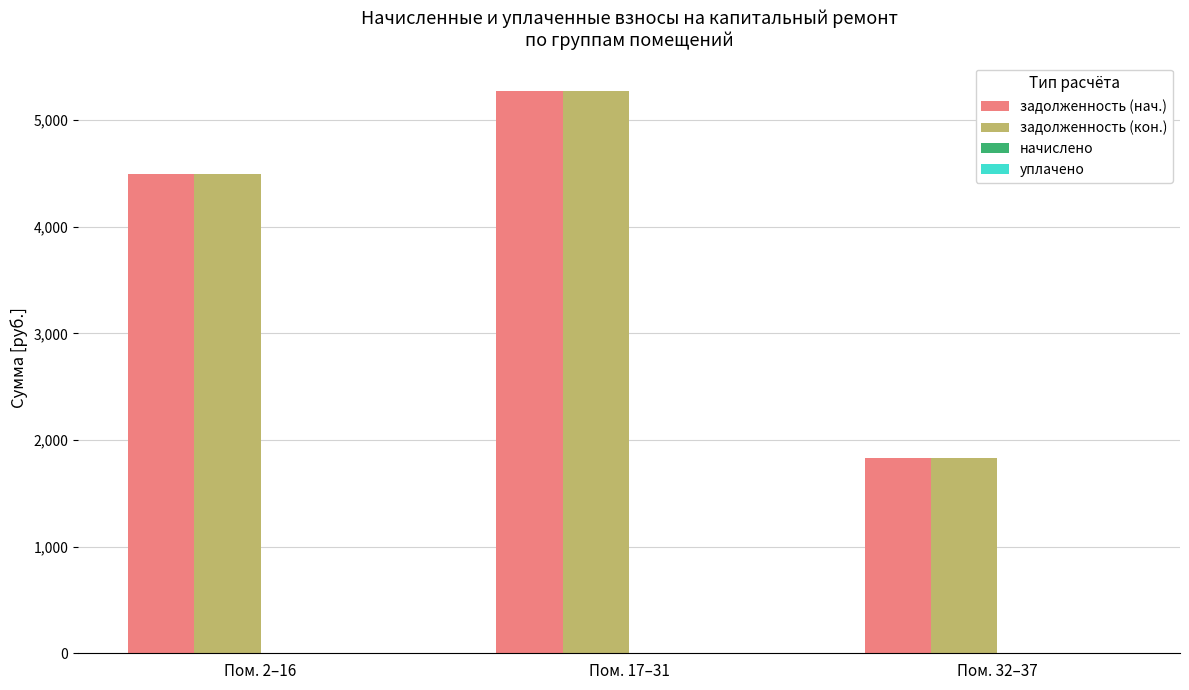

List the labels in order of задолженность (нач.) value, largest first.

Пом. 17–31, Пом. 2–16, Пом. 32–37